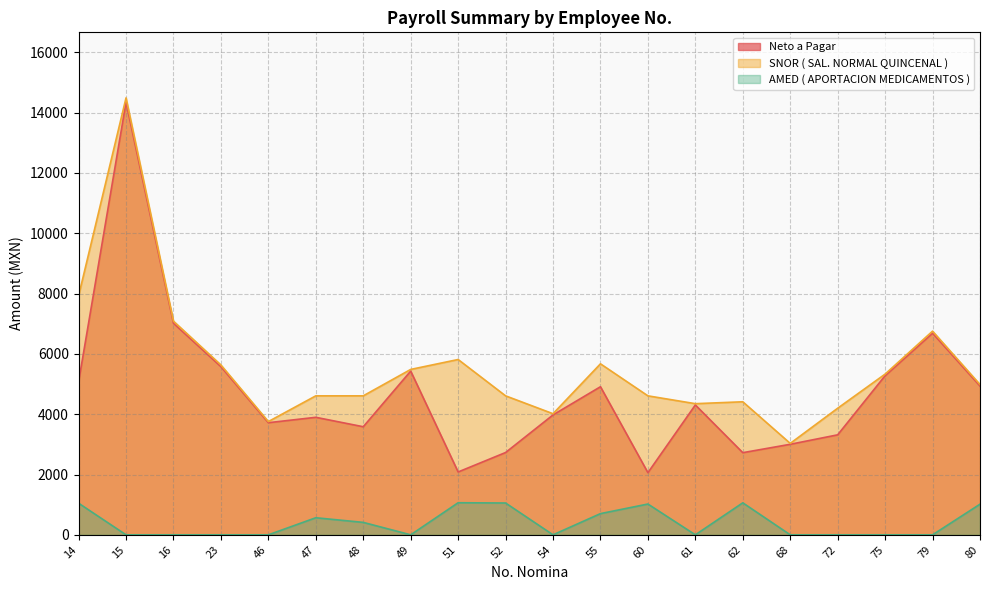

How many lines are shown in the chart?

3